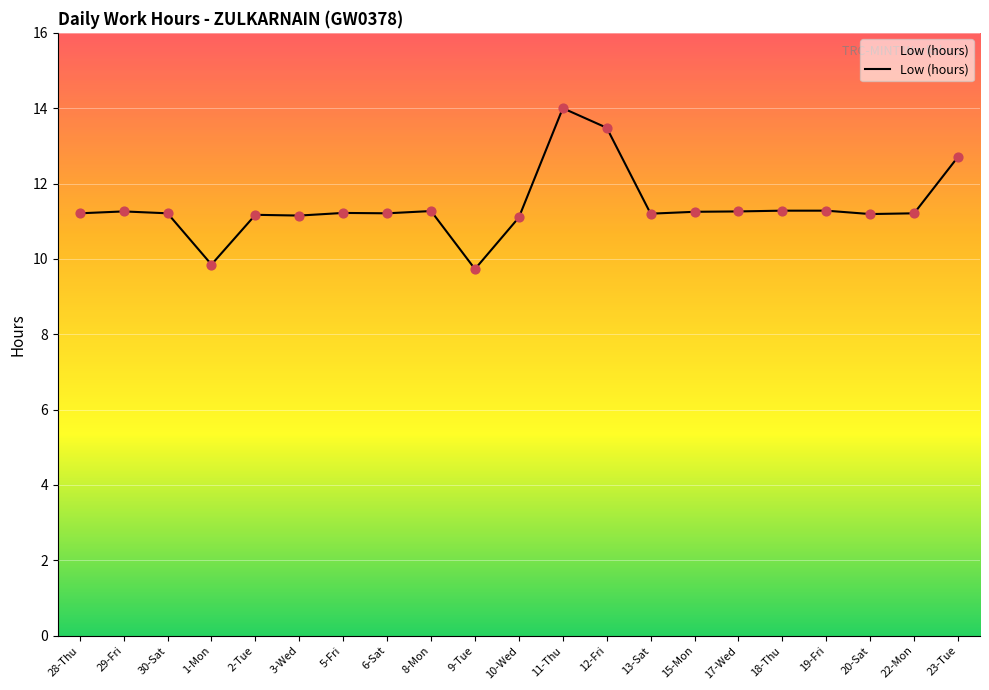

Approximately how many times larger is the value at 15-Mon compared to 17-Wed?

1.0